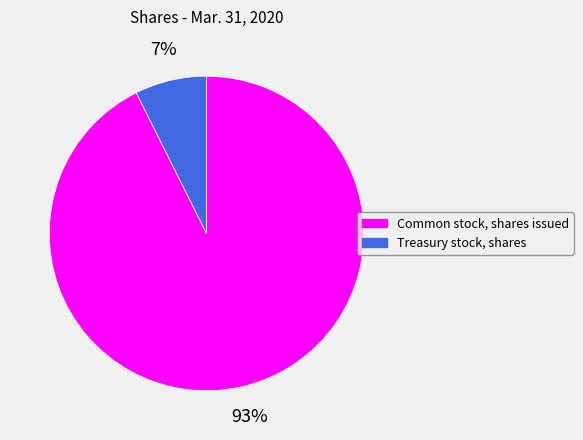

Which has a higher value, Treasury stock, shares or Common stock, shares issued?

Common stock, shares issued